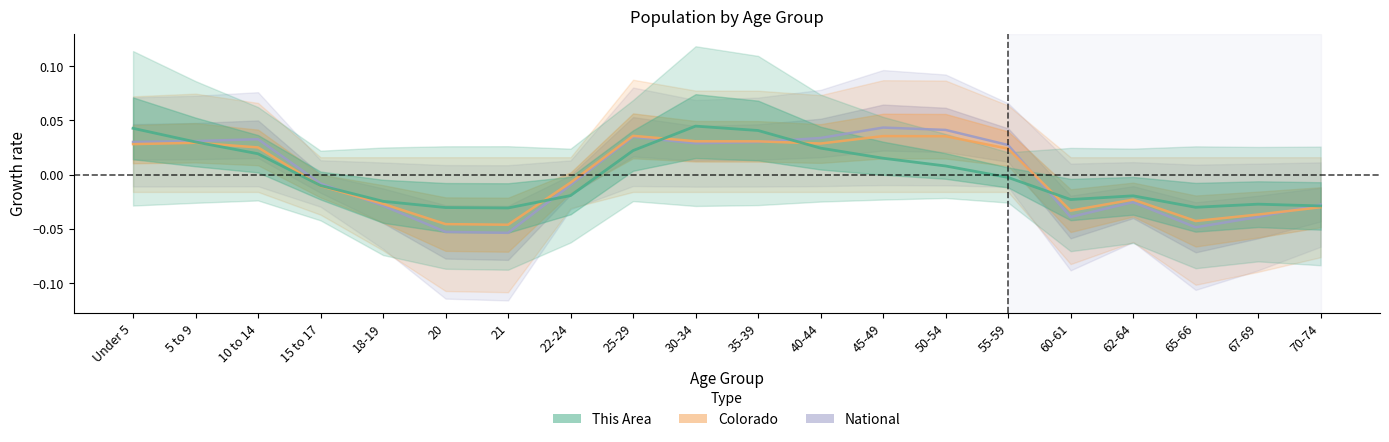

How many values in This Area are above zero?

9